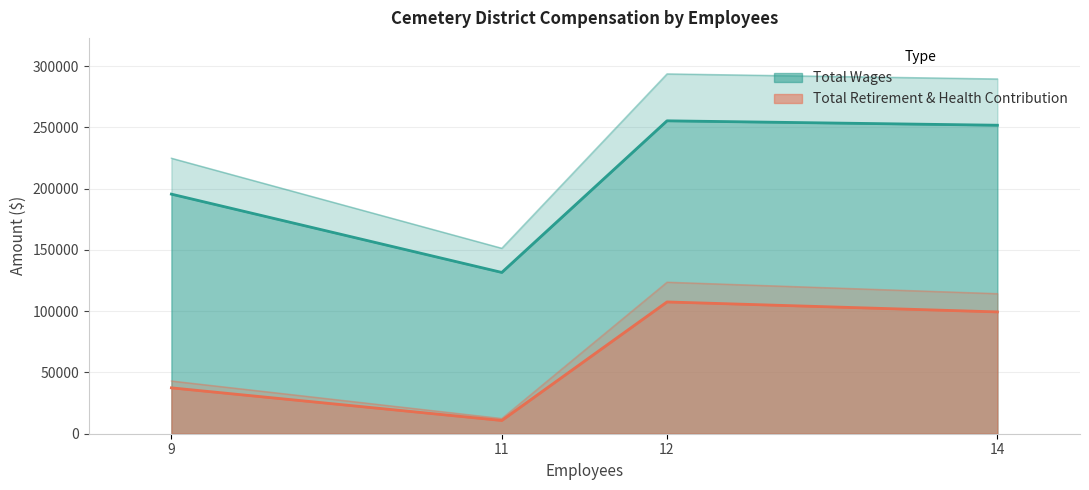

True or false: Total Retirement & Health Contribution has a value of 10804 at Galt-Arno Cemetery District.

True